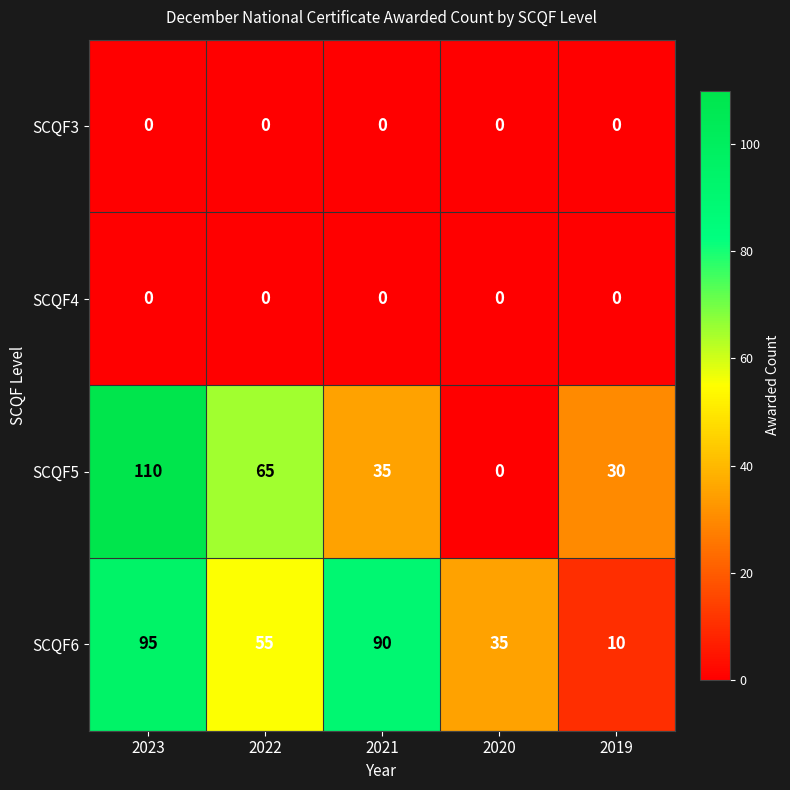

What is the average value of the SCQF6 series?

57